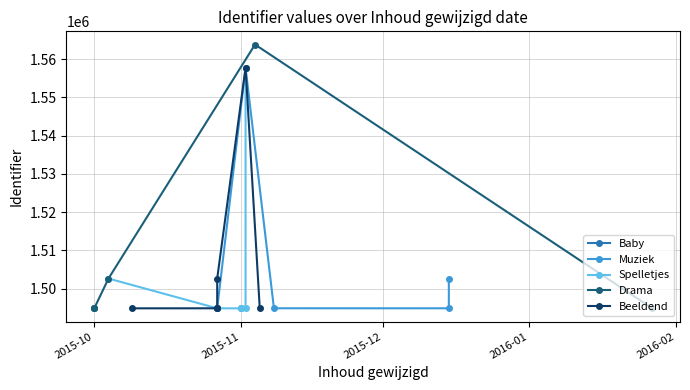

The value of Muziek at 2016-01 is 314455. True or false?

False